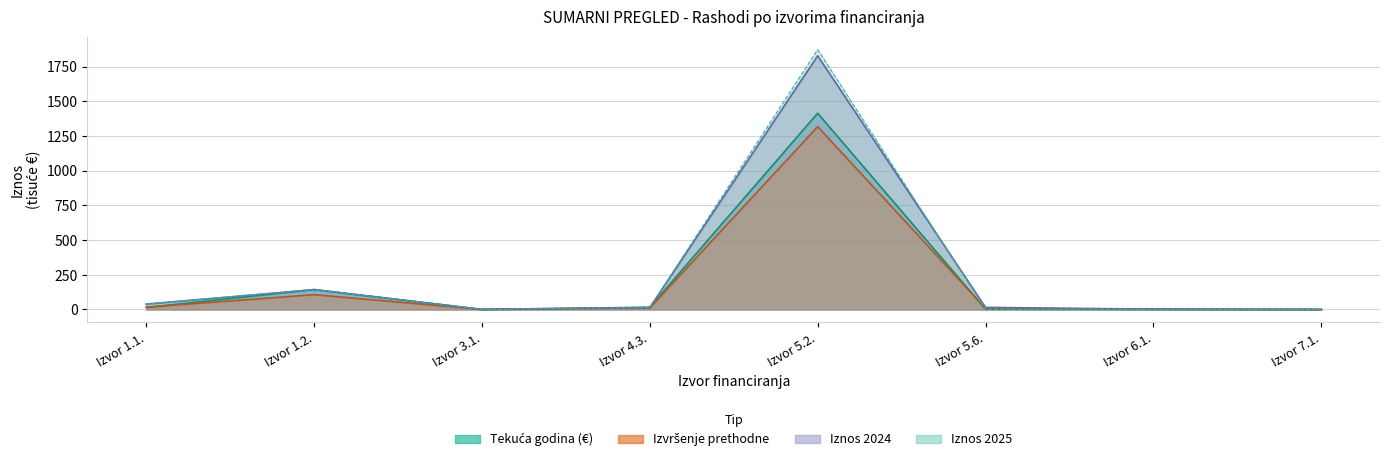

Which has a higher value, Izvor 5.2. or Izvor 1.1.?

Izvor 5.2.